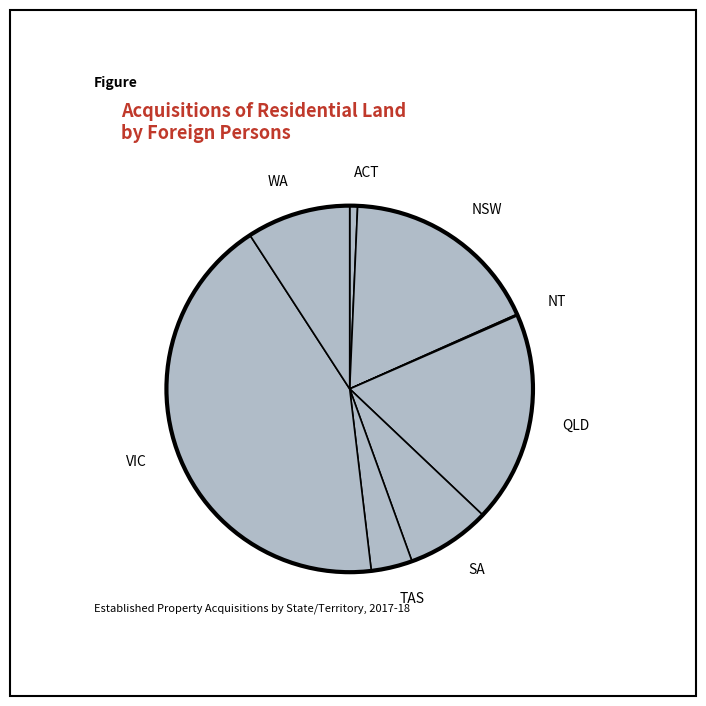

Rank the categories by value from highest to lowest.

VIC, QLD, NSW, WA, SA, TAS, ACT, NT